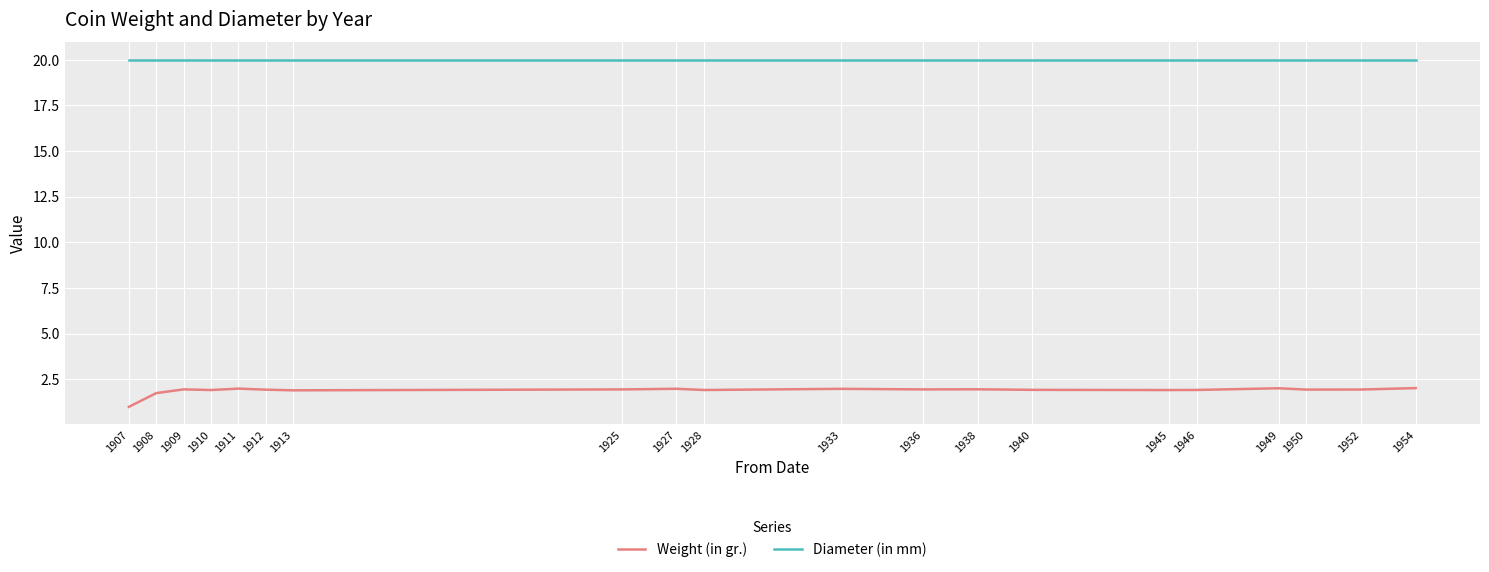

Which series has the largest range (max minus min)?

Weight (in gr.)